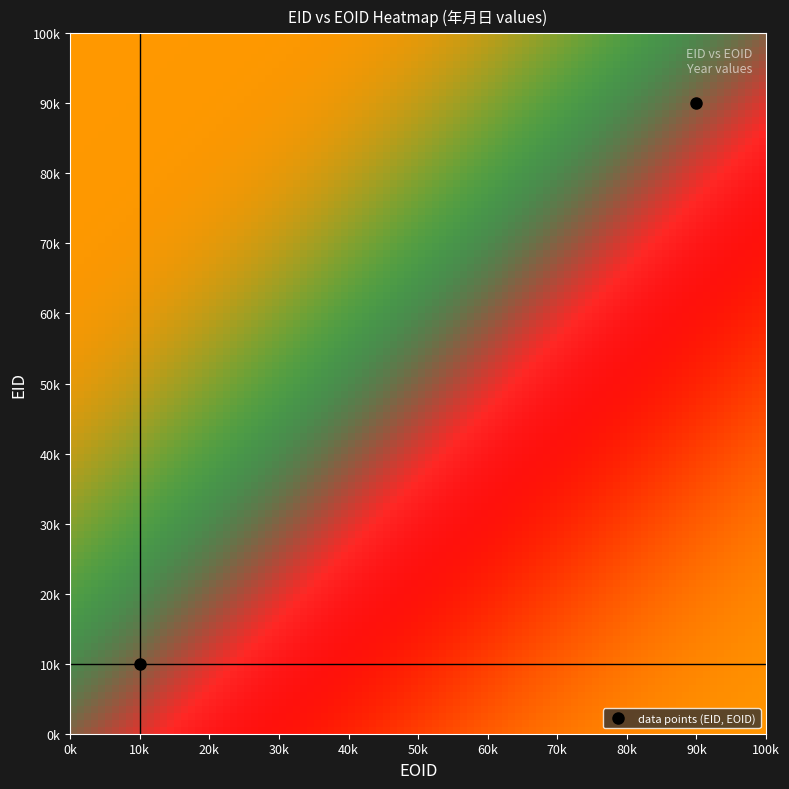

Reading right to left, list all the values displayed in this chart.

90	10